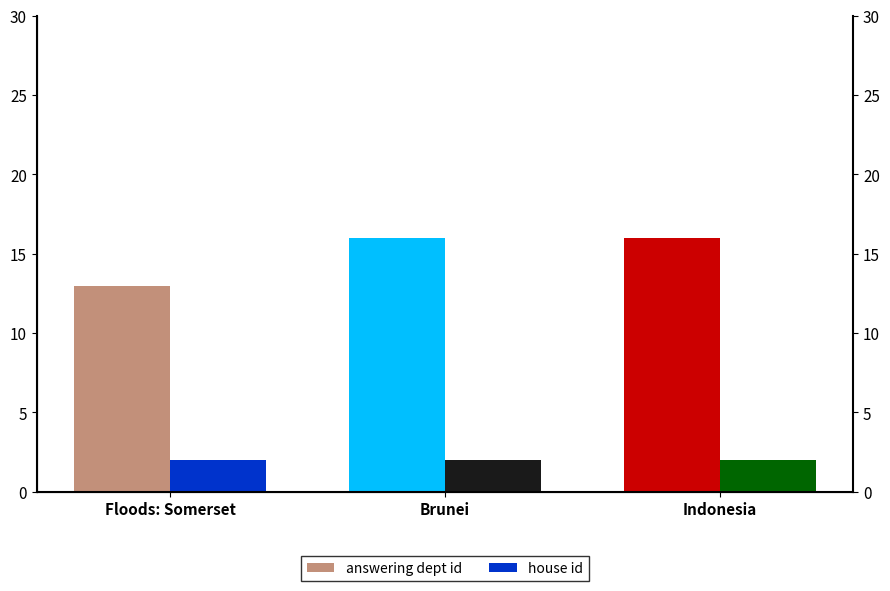

Reading left to right, extract all data points from this chart.

answering dept id: Floods: Somerset=13	Brunei=16	Indonesia=16
house id: Floods: Somerset=2	Brunei=2	Indonesia=2